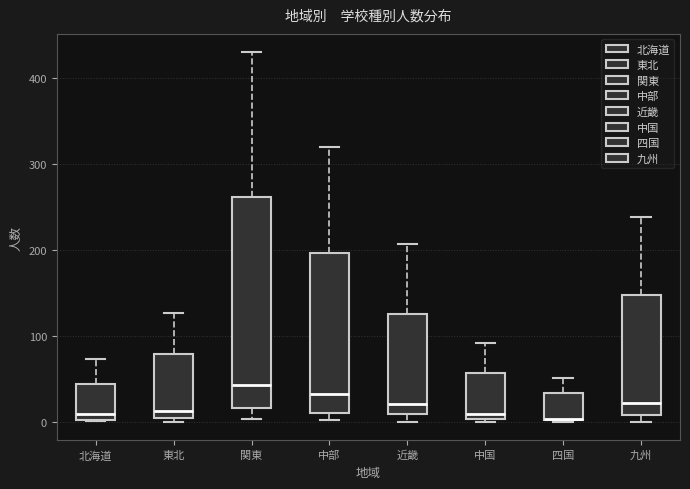

Reading left to right, read every box against the y-axis: the position of its median line, the range the box covers, and the ends of its whiskers. The values are not printed on the chart, so give them approximately, as read against the axis.

北海道: median 10, box 0 to 40, whiskers 0 to 70
東北: median 10, box 0 to 80, whiskers 0 (just below the box's lower edge) to 130
関東: median 40, box 20 to 260, whiskers 0 to 430
中部: median 30, box 10 to 200, whiskers 0 to 320
近畿: median 20, box 10 to 130, whiskers 0 to 210
中国: median 10, box 0 to 60, whiskers 0 to 90
四国: median 0 (drawn on the box's lower edge), box 0 to 30, whiskers 0 to 50
九州: median 20, box 10 to 150, whiskers 0 to 240